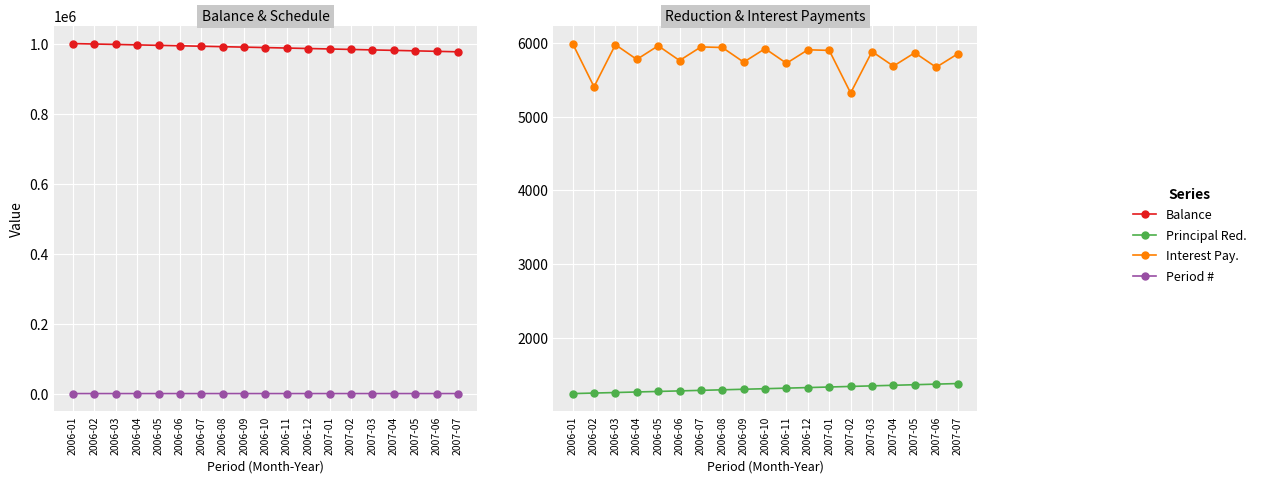

Reading right to left, what are all the values shown in this chart?

End of Period Balance: 2007-07=976501.4	2007-06=977872.1	2007-05=979234.8	2007-04=980589.7	2007-03=981936.7	2007-02=983276.0	2007-01=984607.6	2006-12=985931.5	2006-11=987247.7	2006-10=988556.4	2006-09=989857.5	2006-08=991151.2	2006-07=992437.3	2006-06=993716.1	2006-05=994987.4	2006-04=996251.5	2006-03=997508.2	2006-02=998757.7	2006-01=1000000.0
Schedule: 2007-07=19.0	2007-06=18.0	2007-05=17.0	2007-04=16.0	2007-03=15.0	2007-02=14.0	2007-01=13.0	2006-12=12.0	2006-11=11.0	2006-10=10.0	2006-09=9.0	2006-08=8.0	2006-07=7.0	2006-06=6.0	2006-05=5.0	2006-04=4.0	2006-03=3.0	2006-02=2.0	2006-01=1.0
Principal Reduction: 2007-07=1378.6	2007-06=1370.6	2007-05=1362.7	2007-04=1354.9	2007-03=1347.1	2007-02=1339.3	2007-01=1331.6	2006-12=1323.9	2006-11=1316.3	2006-10=1308.7	2006-09=1301.1	2006-08=1293.6	2006-07=1286.2	2006-06=1278.7	2006-05=1271.4	2006-04=1264.0	2006-03=1256.7	2006-02=1249.5	2006-01=1242.3
Interest Payments: 2007-07=5852.5	2007-06=5671.7	2007-05=5868.9	2007-04=5687.4	2007-03=5885.1	2007-02=5322.8	2007-01=5901.1	2006-12=5909.0	2006-11=5726.0	2006-10=5924.7	2006-09=5741.2	2006-08=5940.3	2006-07=5948.0	2006-06=5763.6	2006-05=5963.3	2006-04=5778.3	2006-03=5978.4	2006-02=5406.6	2006-01=5993.3